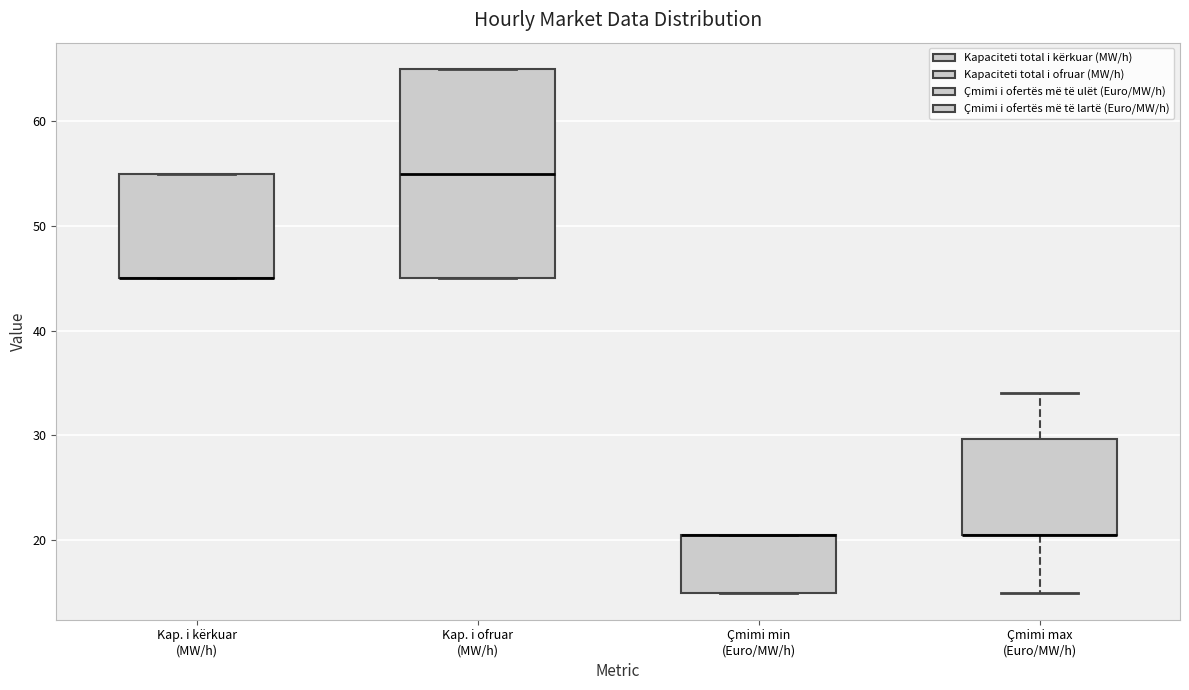

Comparing the boxes themselves (not the whiskers), which one is the tallest?

Kap. i ofruar (MW/h)